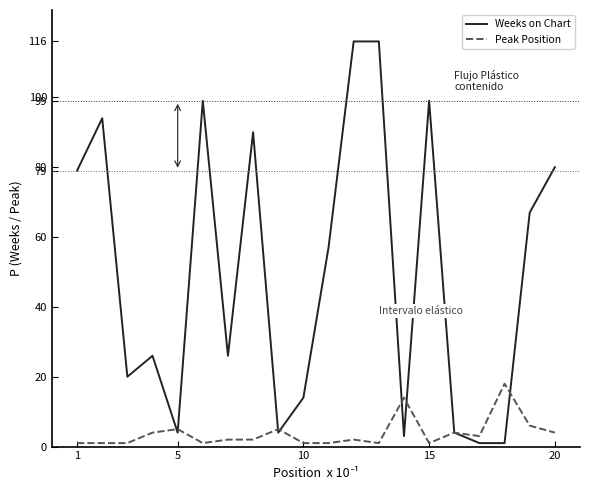

What is the highest value of the Peak Position series?

18